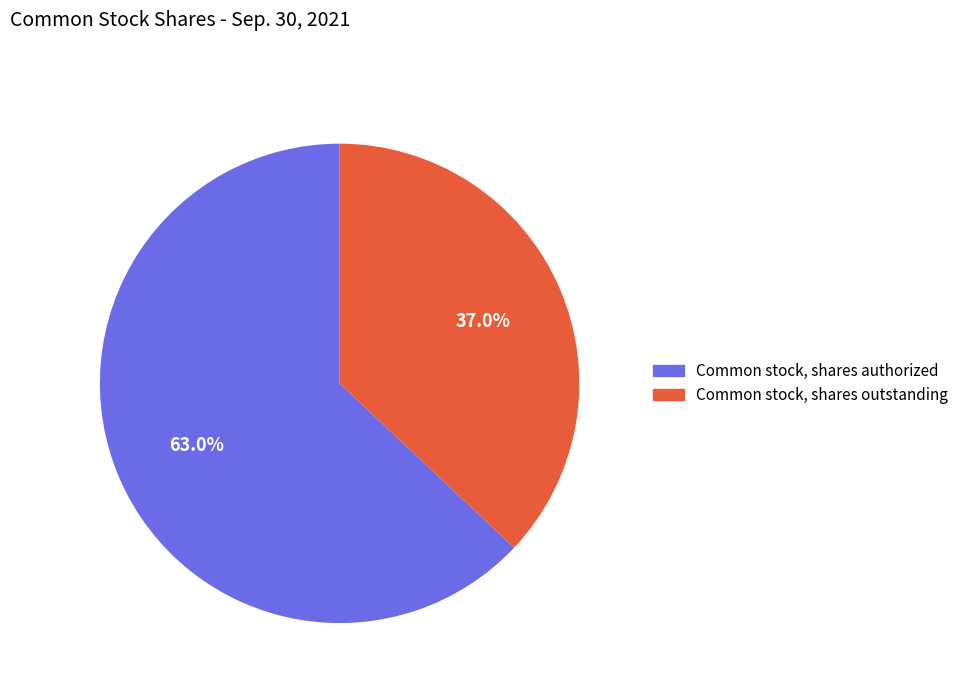

What is the largest slice in the pie chart?

Common stock, shares authorized